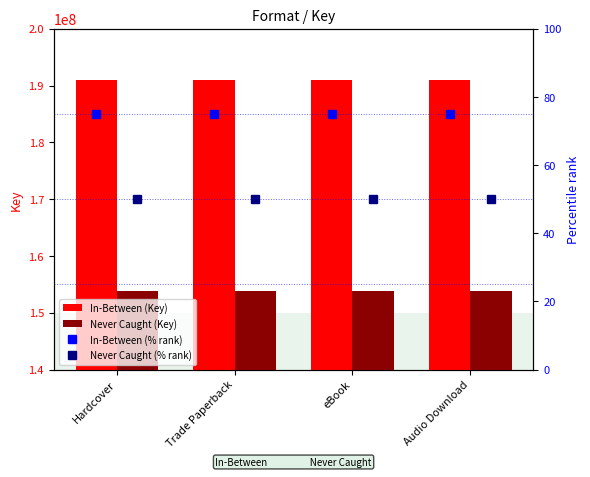

How many categories are shown in the chart?

4